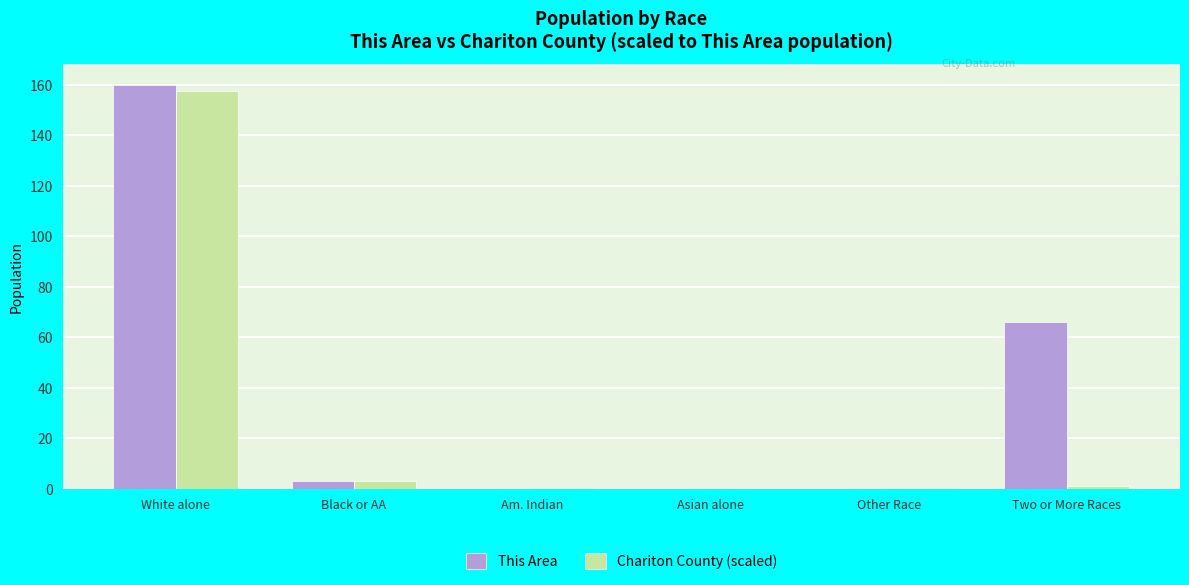

What is the sum of the Chariton County (scaled) values at Other Race and Asian alone?

0.4